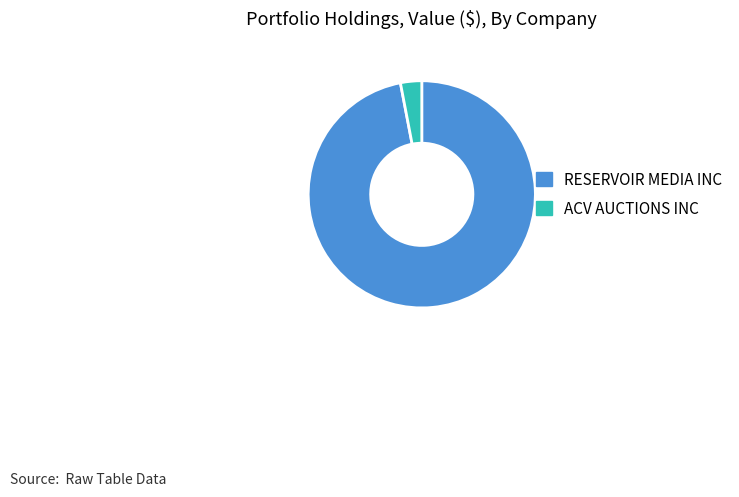

Combined, do RESERVOIR MEDIA INC and ACV AUCTIONS INC account for over 50%?

Yes